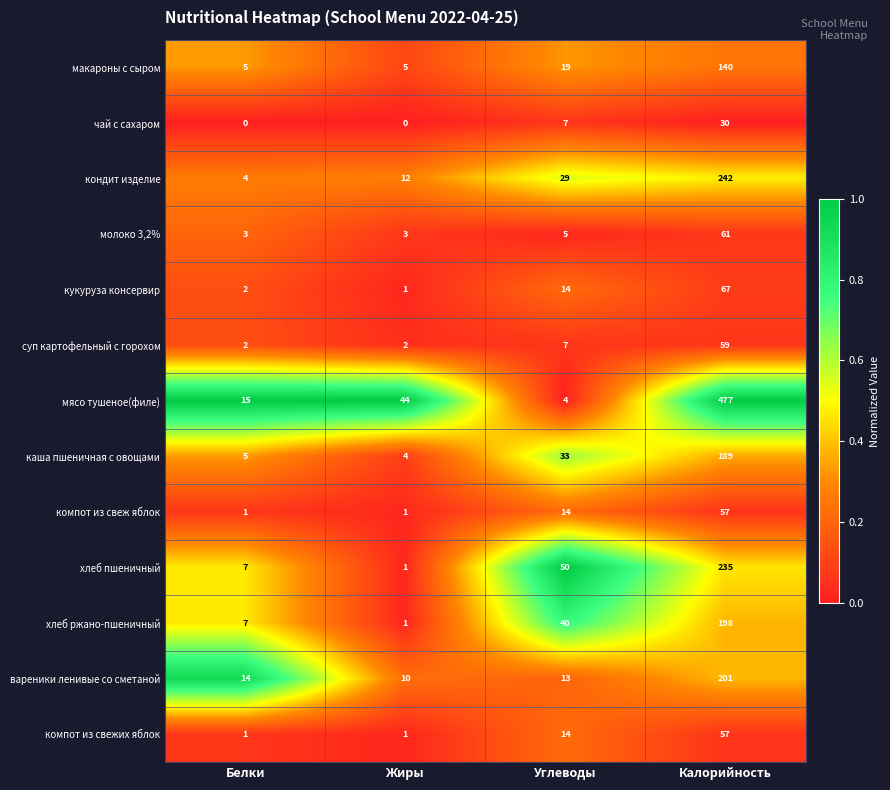

Which category has the highest value across all series?

Калорийность